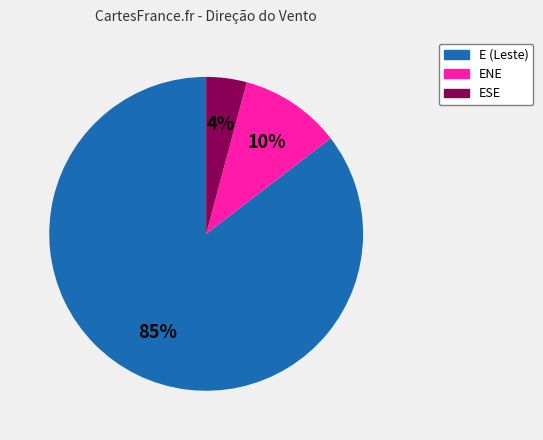

Does any single category account for the majority?

Yes